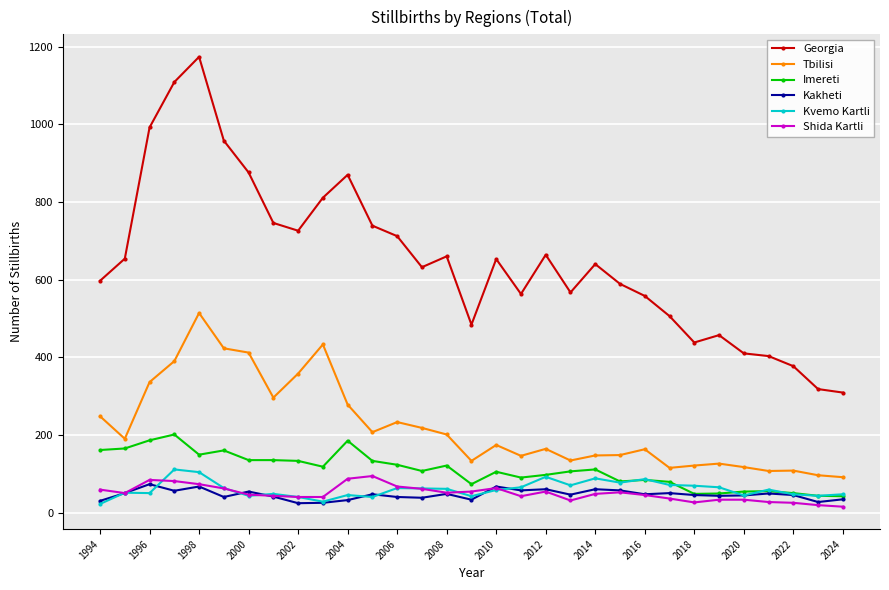

Which series has the widest spread of values?

Georgia